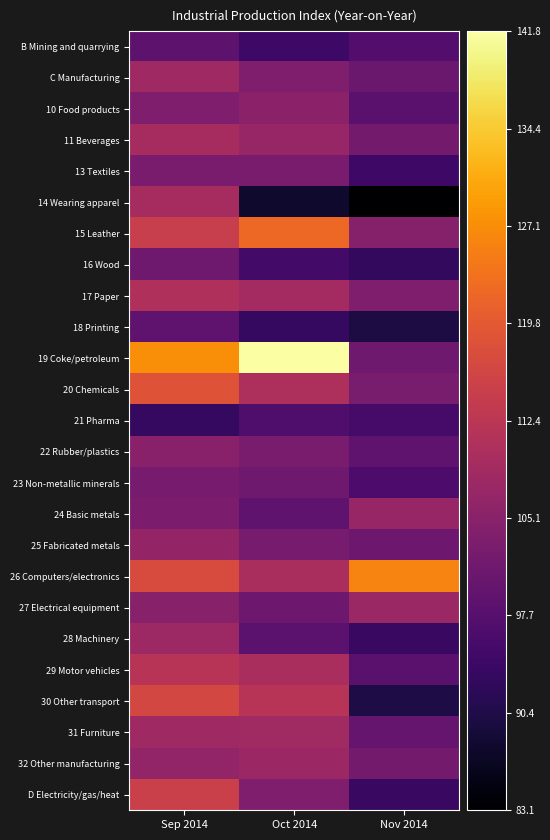

Reading left to right, list all the values displayed in this chart.

B Mining and quarrying: Sep 2014=98.8	Oct 2014=94.4	Nov 2014=97.4
C Manufacturing: Sep 2014=108.2	Oct 2014=103.5	Nov 2014=100.7
10 Food products: Sep 2014=103.7	Oct 2014=105.5	Nov 2014=98.4
11 Beverages: Sep 2014=109.4	Oct 2014=107.0	Nov 2014=102.1
13 Textiles: Sep 2014=102.8	Oct 2014=102.8	Nov 2014=94.3
14 Wearing apparel: Sep 2014=109.4	Oct 2014=87.8	Nov 2014=83.1
15 Leather: Sep 2014=114.4	Oct 2014=122.2	Nov 2014=104.4
16 Wood: Sep 2014=101.3	Oct 2014=95.0	Nov 2014=92.7
17 Paper: Sep 2014=110.6	Oct 2014=108.8	Nov 2014=103.5
18 Printing: Sep 2014=99.2	Oct 2014=93.3	Nov 2014=89.8
19 Coke/petroleum: Sep 2014=127.3	Oct 2014=141.8	Nov 2014=101.4
20 Chemicals: Sep 2014=118.7	Oct 2014=110.2	Nov 2014=102.6
21 Pharma: Sep 2014=93.2	Oct 2014=96.7	Nov 2014=95.5
22 Rubber/plastics: Sep 2014=105.1	Oct 2014=102.8	Nov 2014=99.1
23 Non-metallic minerals: Sep 2014=102.5	Oct 2014=101.3	Nov 2014=96.5
24 Basic metals: Sep 2014=103.1	Oct 2014=98.9	Nov 2014=107.0
25 Fabricated metals: Sep 2014=106.6	Oct 2014=102.3	Nov 2014=101.1
26 Computers/electronics: Sep 2014=117.3	Oct 2014=109.8	Nov 2014=126.0
27 Electrical equipment: Sep 2014=104.8	Oct 2014=101.0	Nov 2014=107.5
28 Machinery: Sep 2014=108.0	Oct 2014=98.5	Nov 2014=93.7
29 Motor vehicles: Sep 2014=111.9	Oct 2014=109.9	Nov 2014=98.4
30 Other transport: Sep 2014=116.3	Oct 2014=111.8	Nov 2014=90.0
31 Furniture: Sep 2014=108.3	Oct 2014=108.5	Nov 2014=99.9
32 Other manufacturing: Sep 2014=106.3	Oct 2014=107.8	Nov 2014=102.1
D Electricity/gas/heat: Sep 2014=114.9	Oct 2014=103.6	Nov 2014=93.7